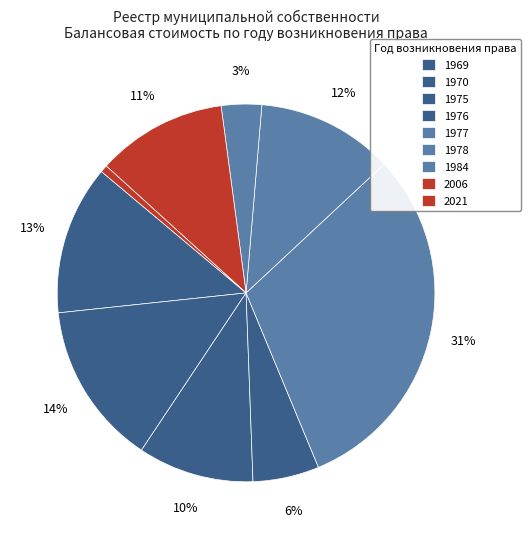

Is 1969 the majority of the pie?

No